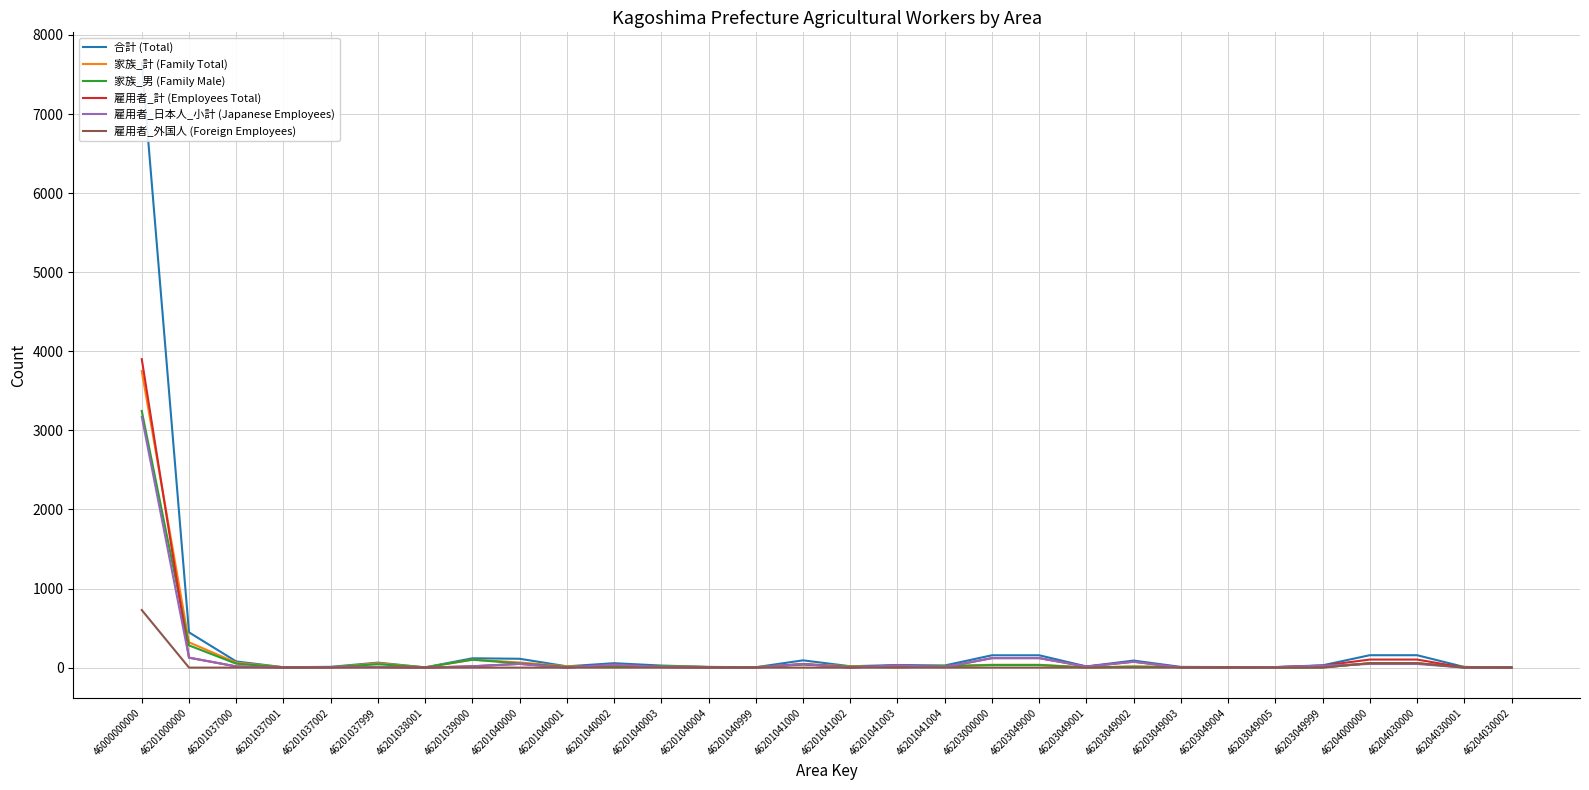

Which has a higher value, 46201039000 or 46203049001?

46201039000